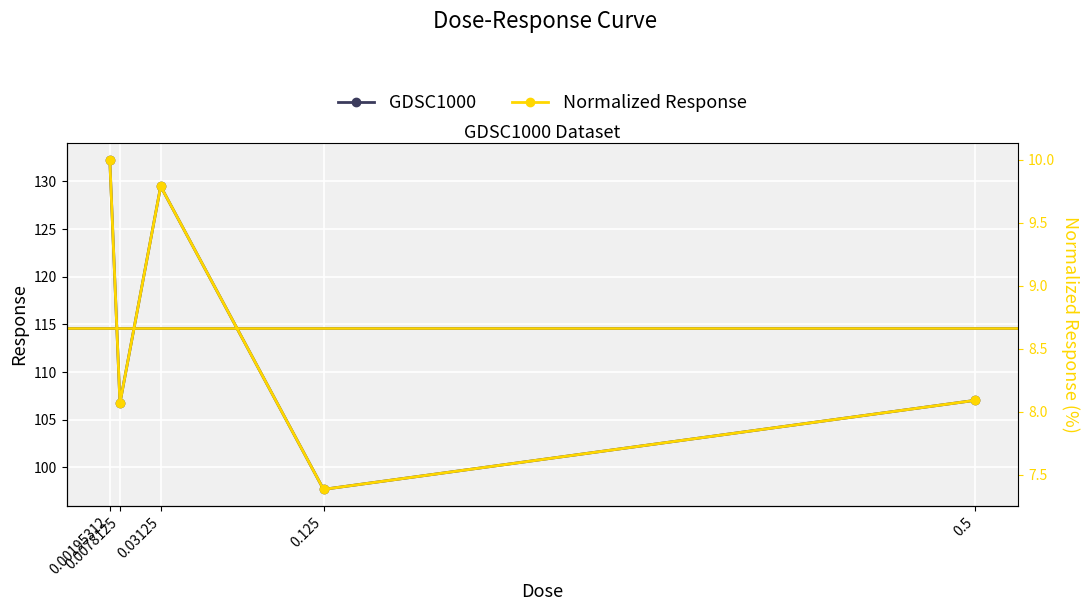

What is the value of the GDSC1000 point at the 2nd from the left?

106.7